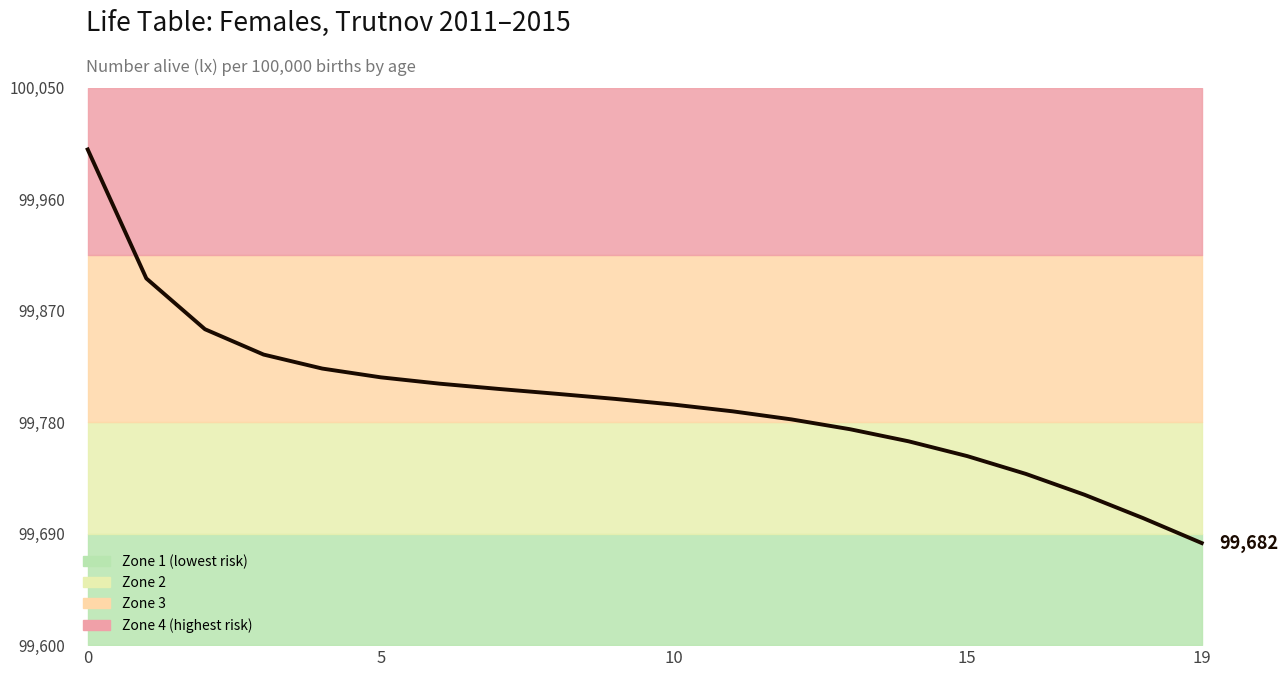

Does the chart display data point markers on the line(s)?

No